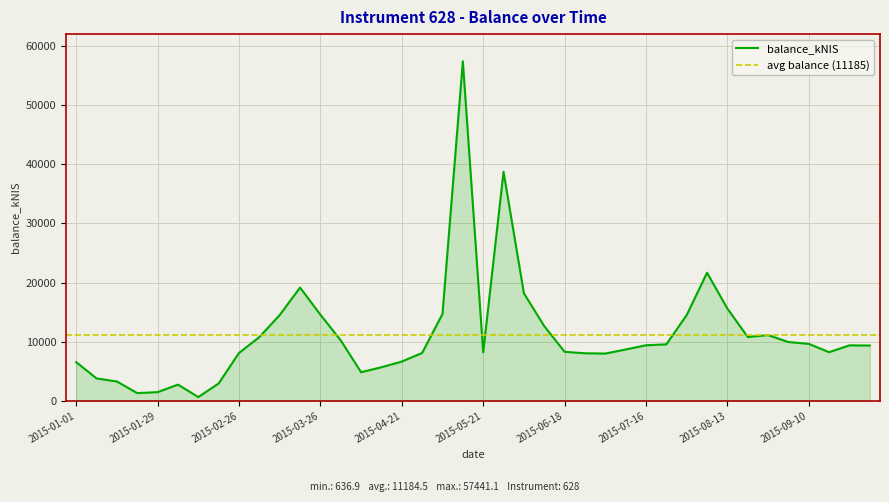

How many lines are shown in the chart?

1